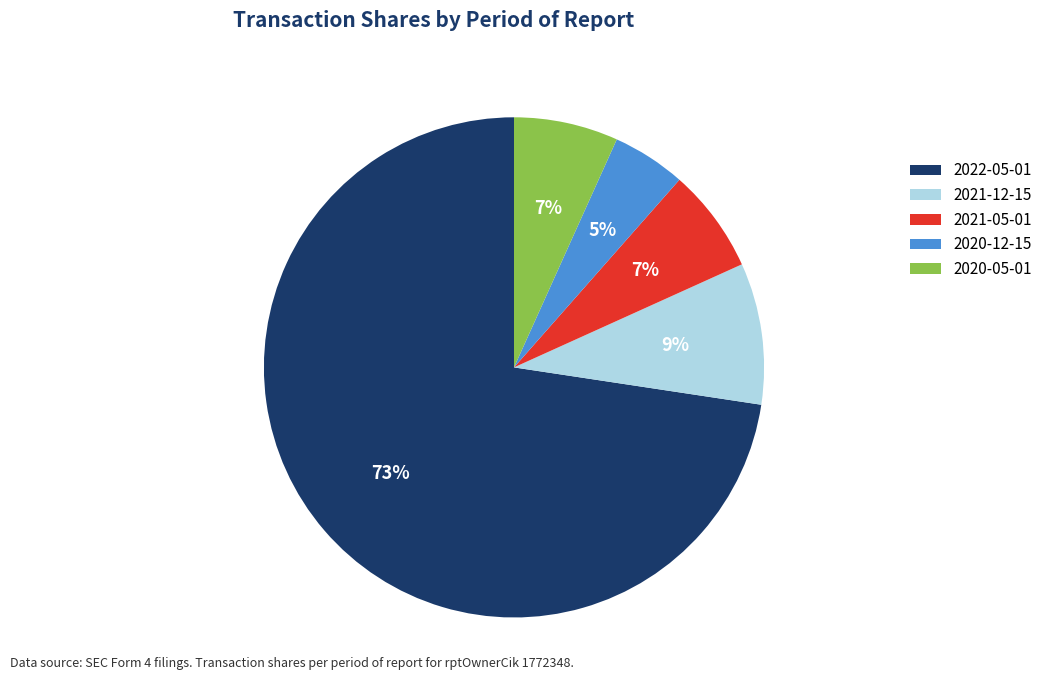

Does 2020-12-15 account for over 50% of the chart?

No